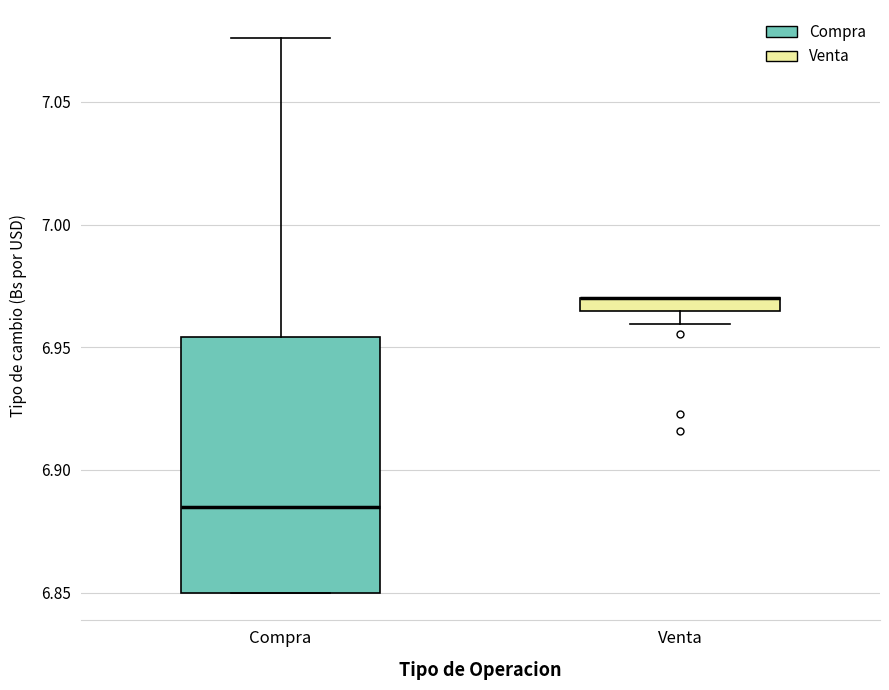

Comparing the boxes themselves (not the whiskers), which one is the tallest?

Compra